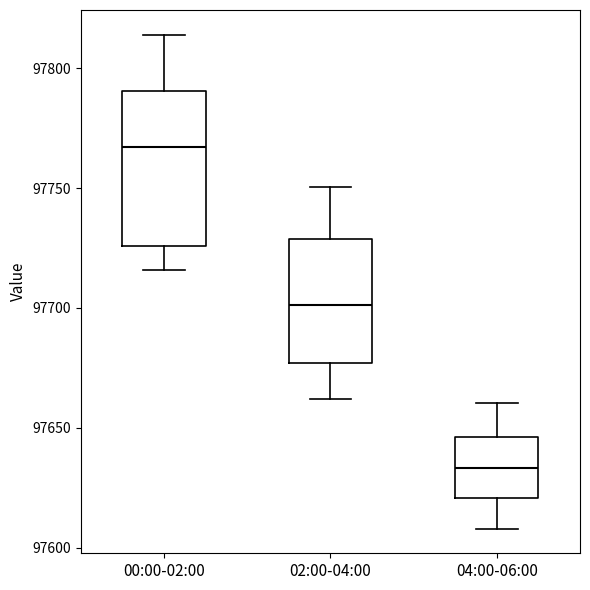

Which box is the tallest, from its lower edge to its upper edge?

00:00-02:00